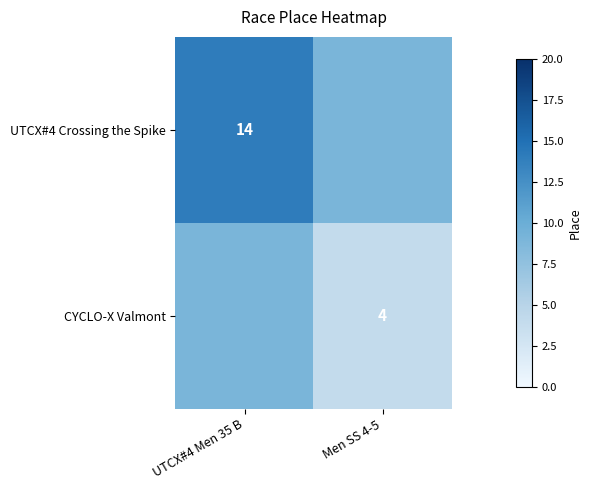

The UTCX#4 Crossing the Spike series shows 8 at UTCX#4 Men 35 B. True or false?

False